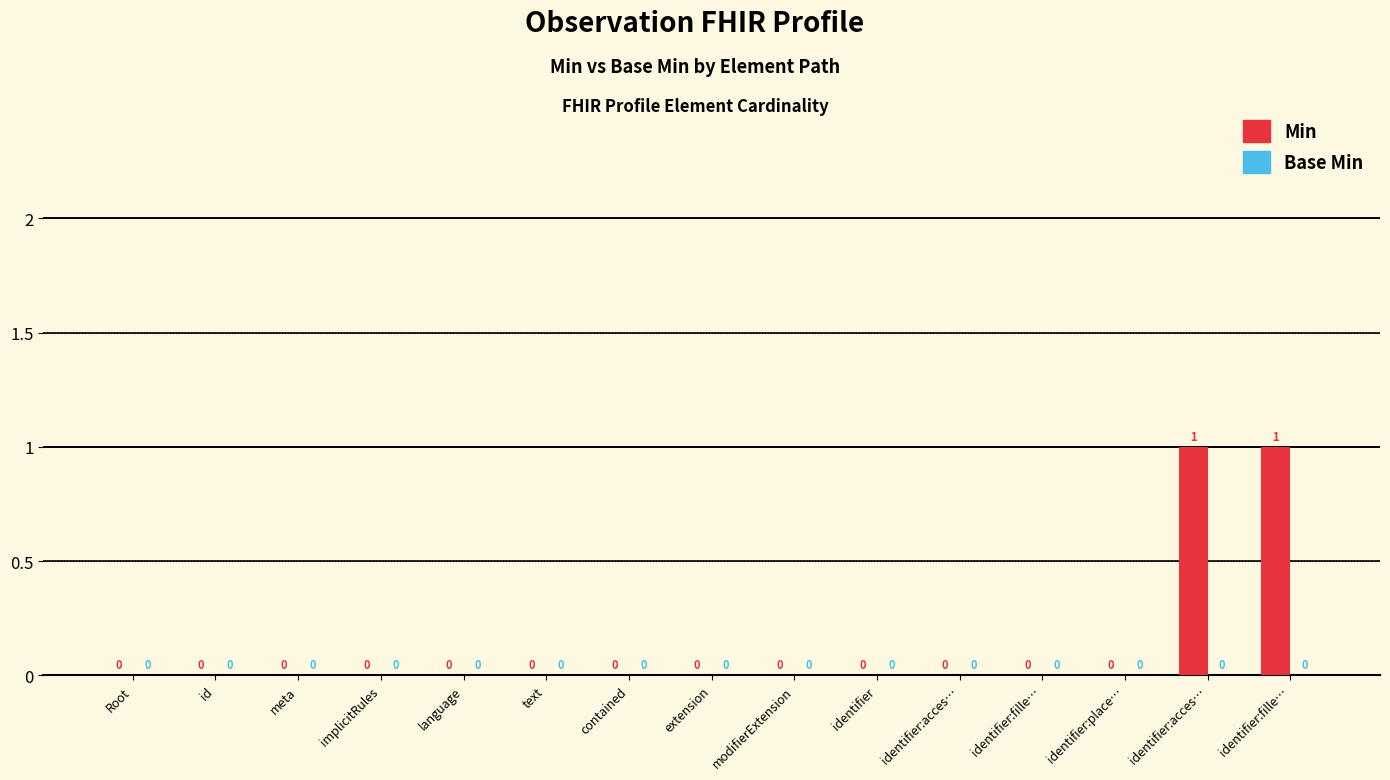

Between text and implicitRules, which is larger?

text